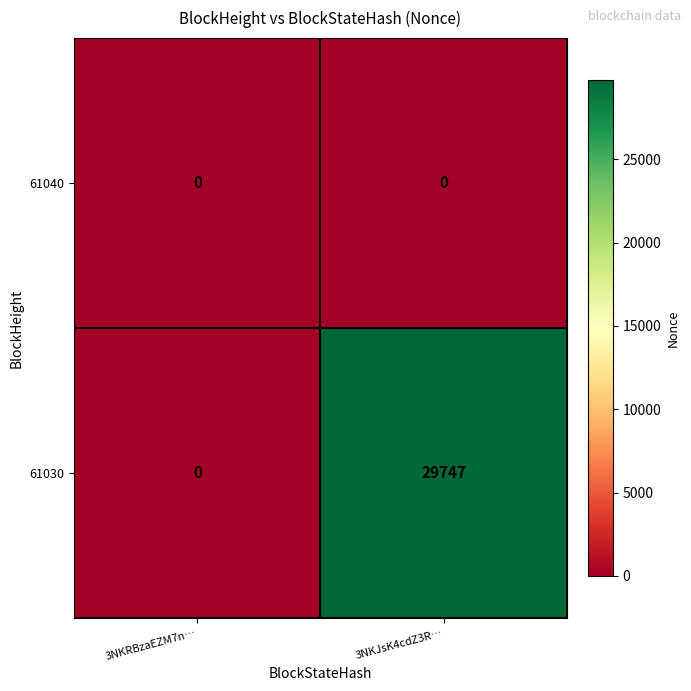

Which series has the largest total across all categories?

61030